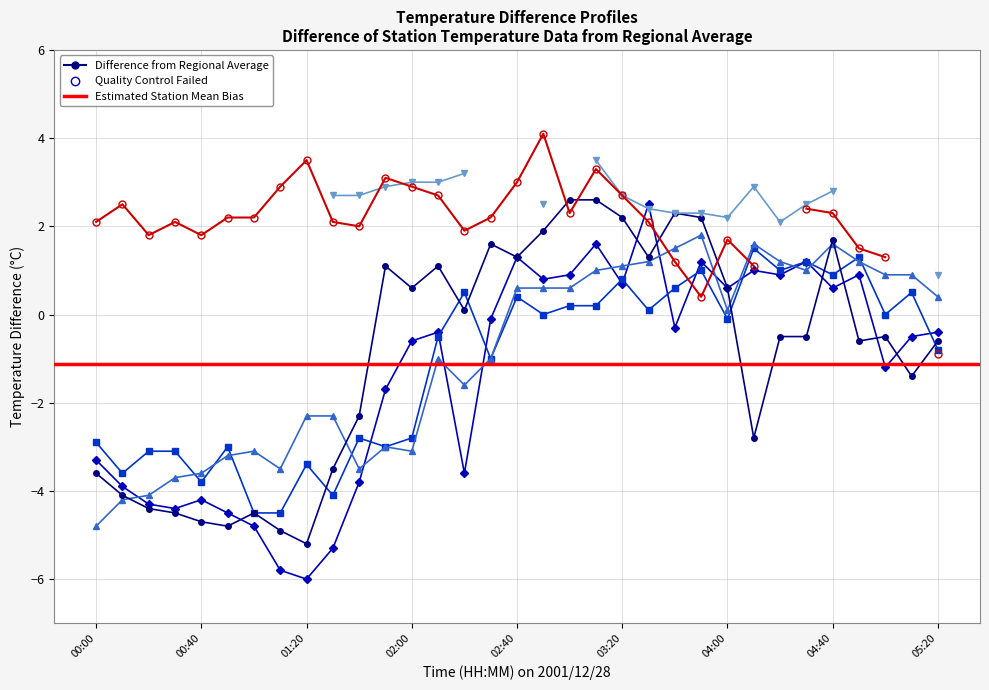

What position from the right is 03:10?

14